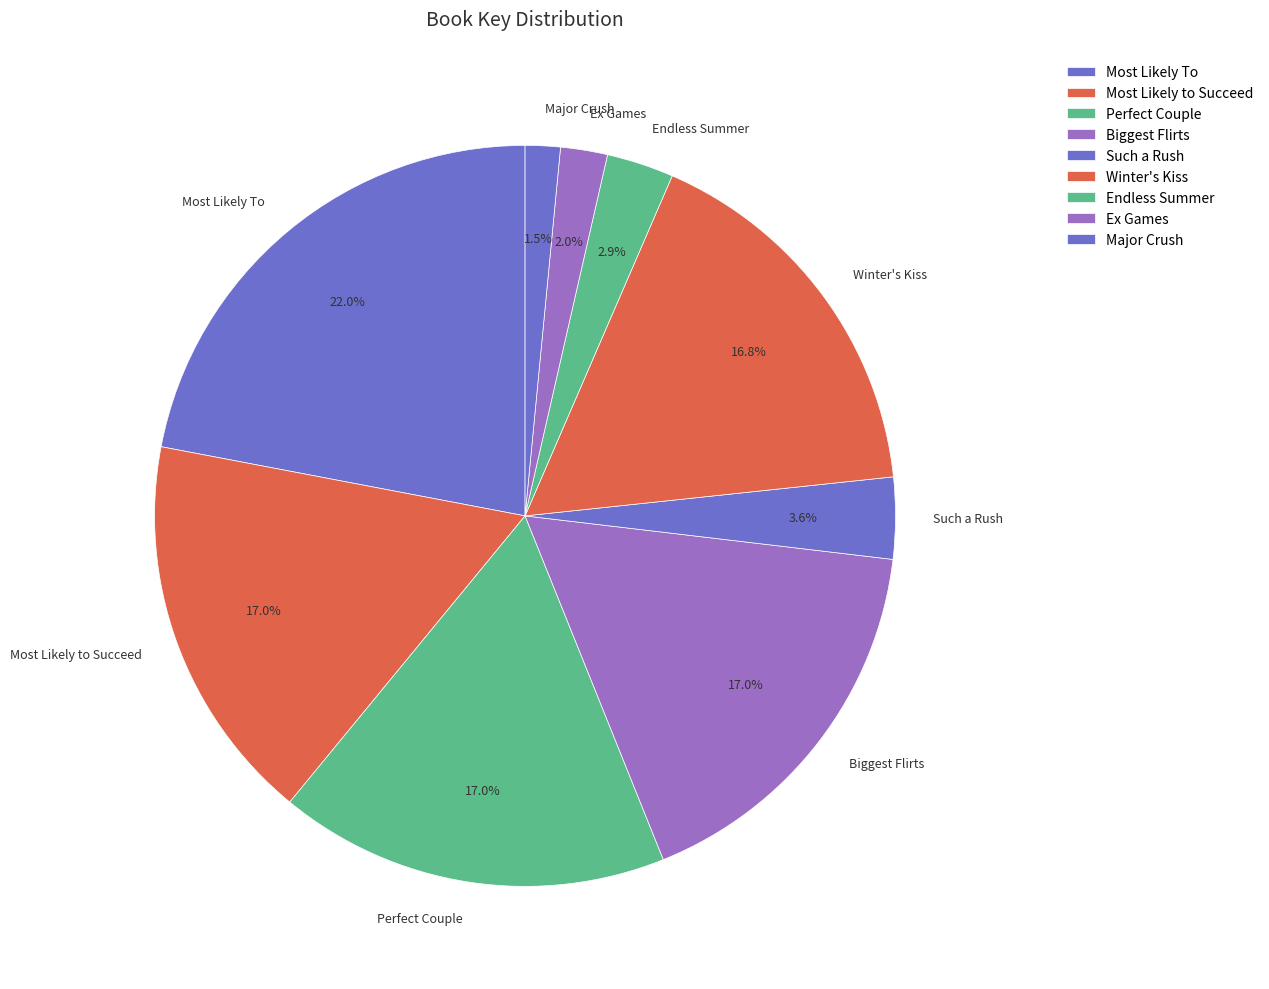

Count the number of slices in the pie.

9